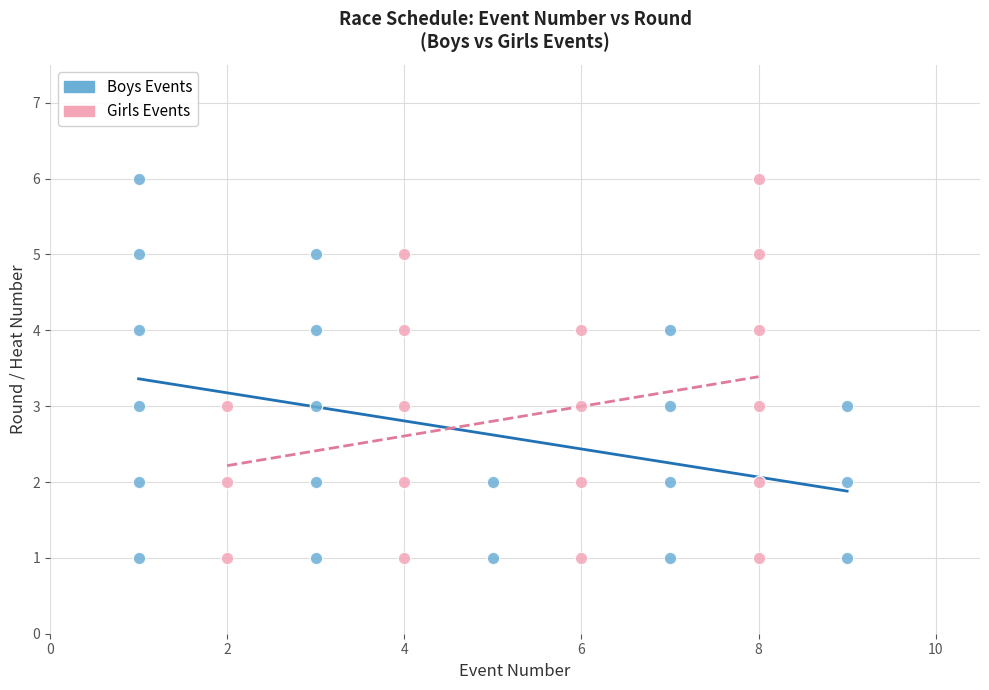

What are all the series names shown in the legend?

Boys Events, Girls Events